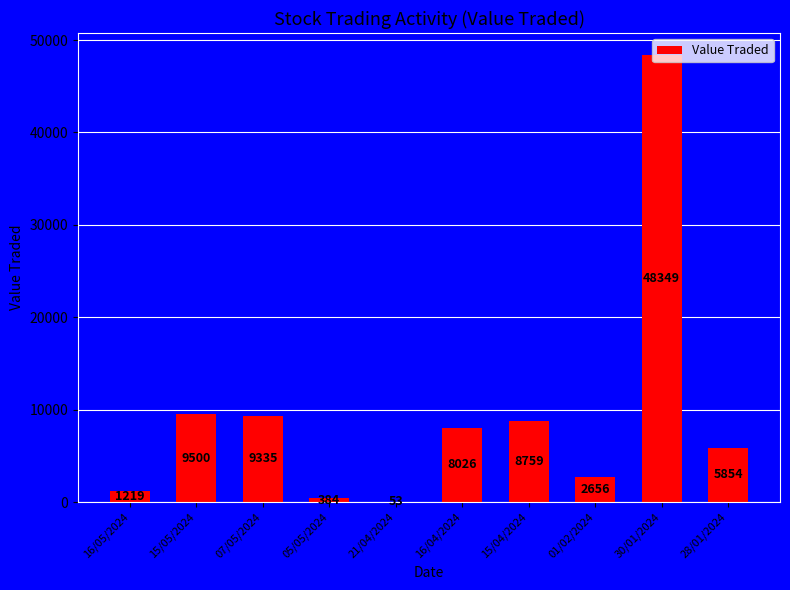

At which category does the chart reach its peak across all series?

30/01/2024